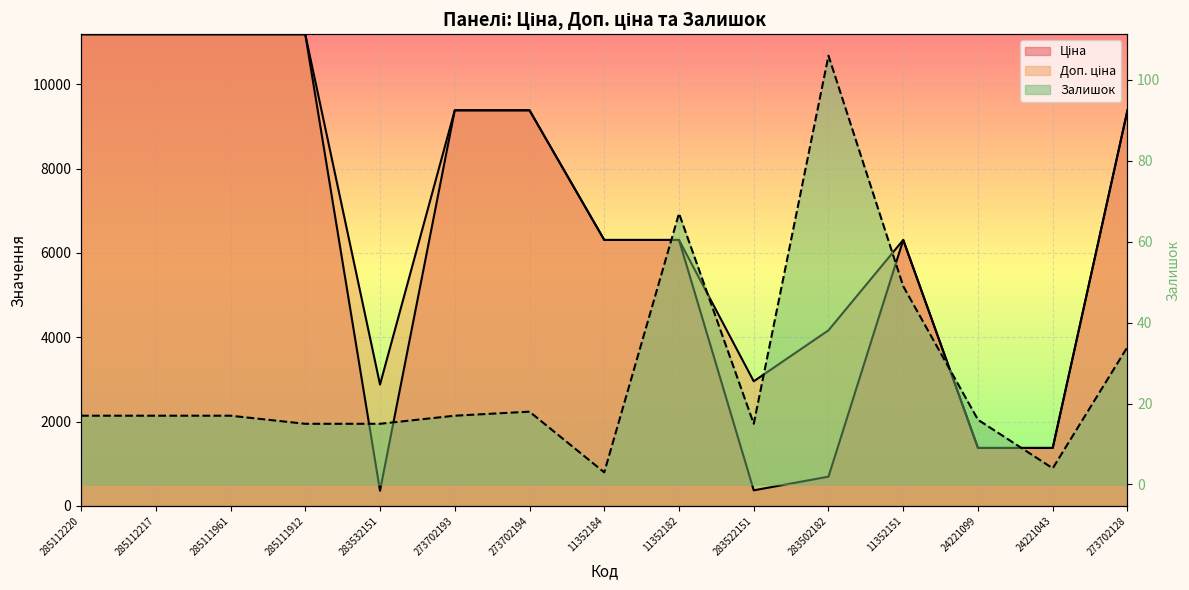

Which category has the lowest value across all series?

11352184